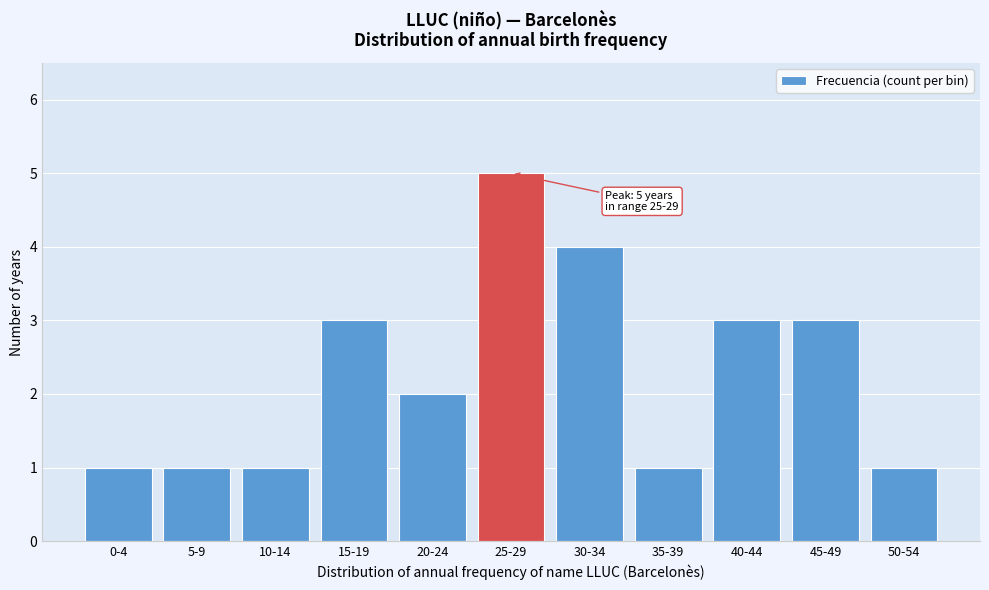

Reading left to right, transcribe all the data shown in this chart.

1	1	1	3	2	5	4	1	3	3	1